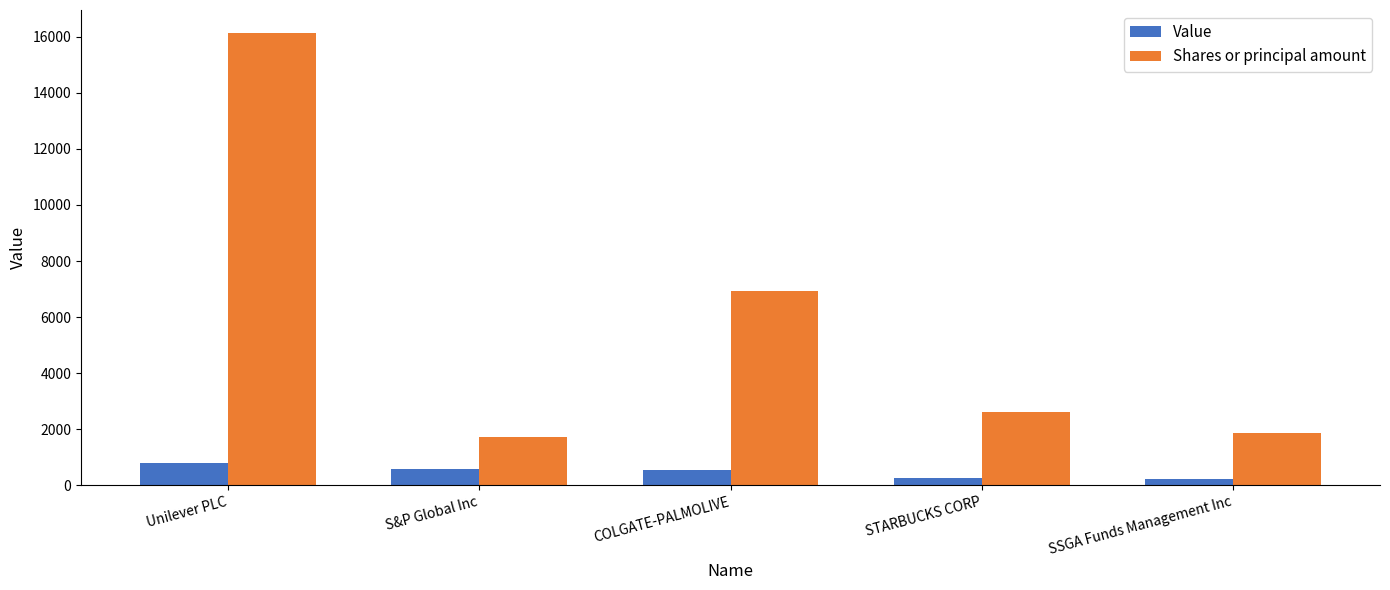

Is the value of Shares or principal amount at SSGA Funds Management Inc greater than the value of Value at S&P Global Inc?

Yes